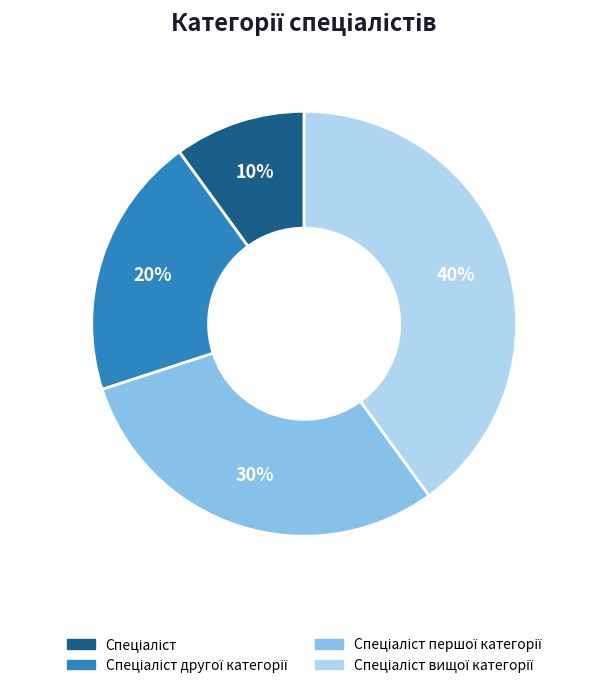

To the nearest percent, what is the difference between the largest and smallest slice percentages?

30%